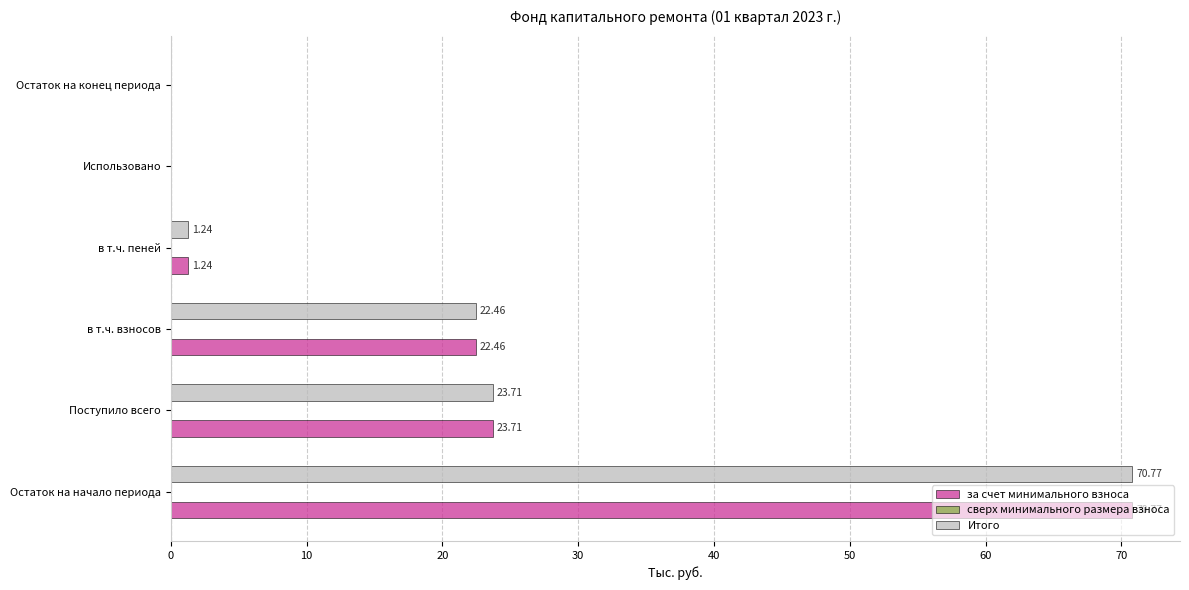

At which category does the chart reach its peak across all series?

Остаток на начало периода